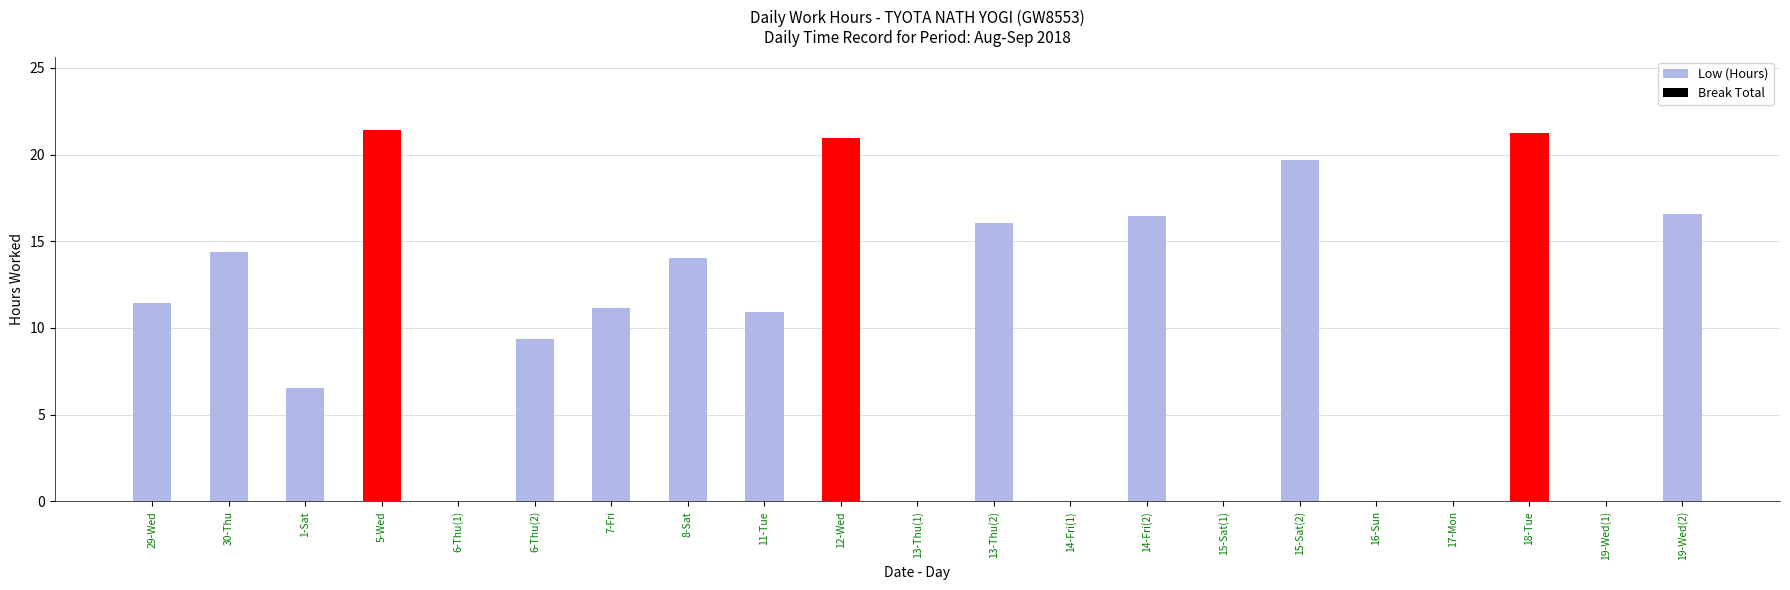

What is the sum of all values?

210.3